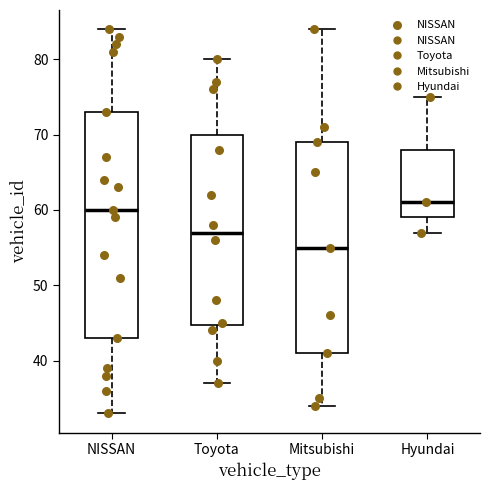

Comparing the boxes themselves (not the whiskers), which one is the tallest?

NISSAN